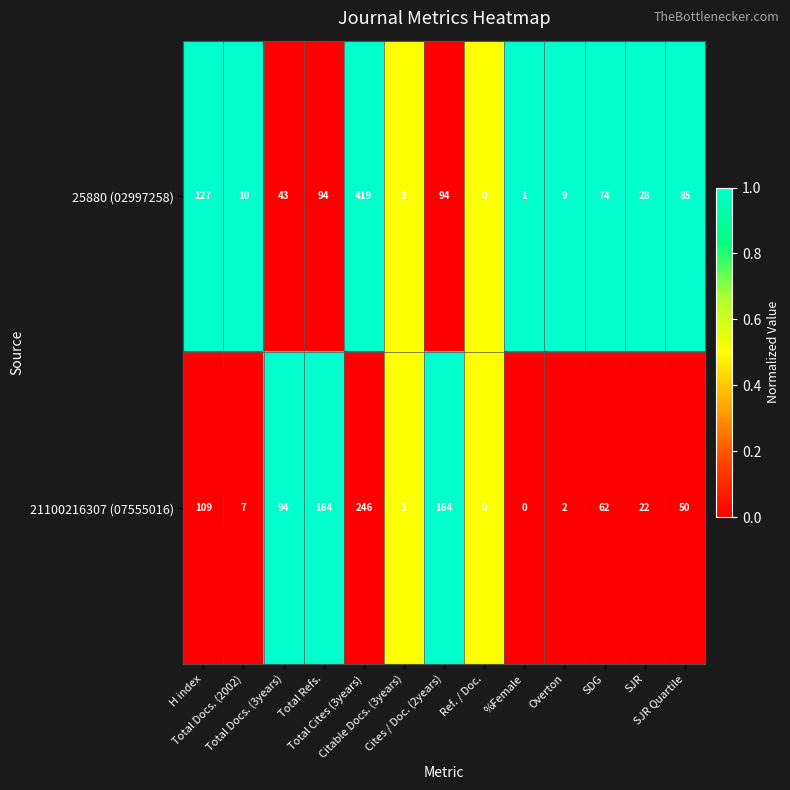

List the series in order of their overall mean, highest first.

25880 (02997258), 21100216307 (07555016)